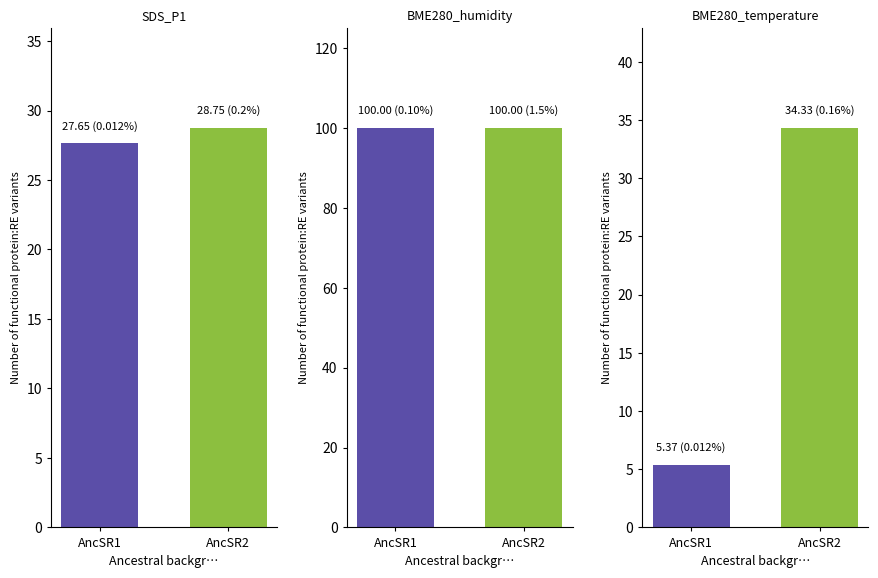

What is the difference between the AncSR1 values at BME280_temperature and BME280_humidity?

94.6